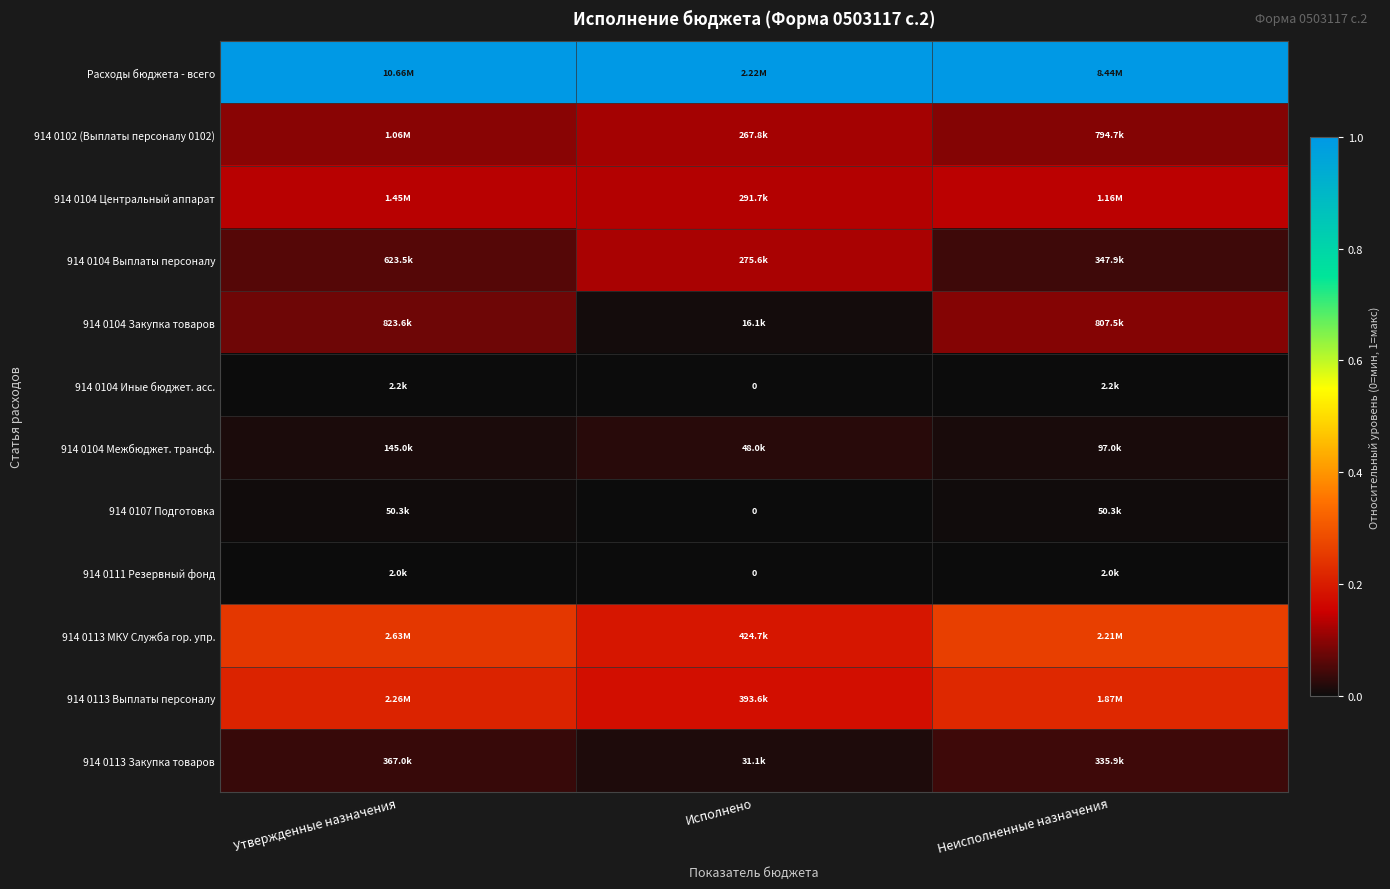

Count the 914 0113 МКУ Служба гор. упр. values in the range 0 to 1.

3